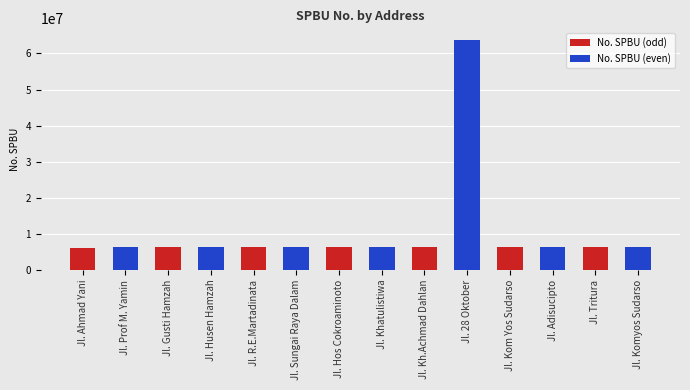

Which series has the widest spread of values?

No. SPBU (even)